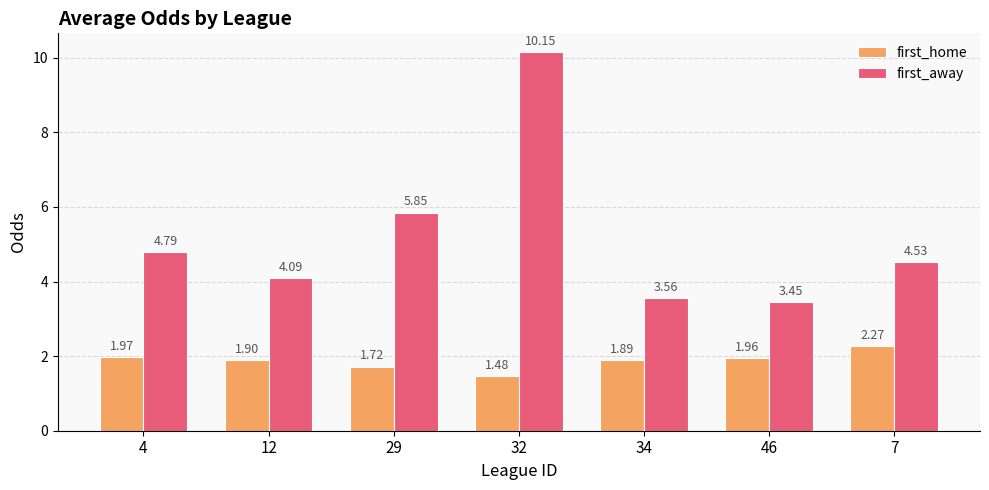

At 4, list the series in order from largest to smallest.

first_away, first_home